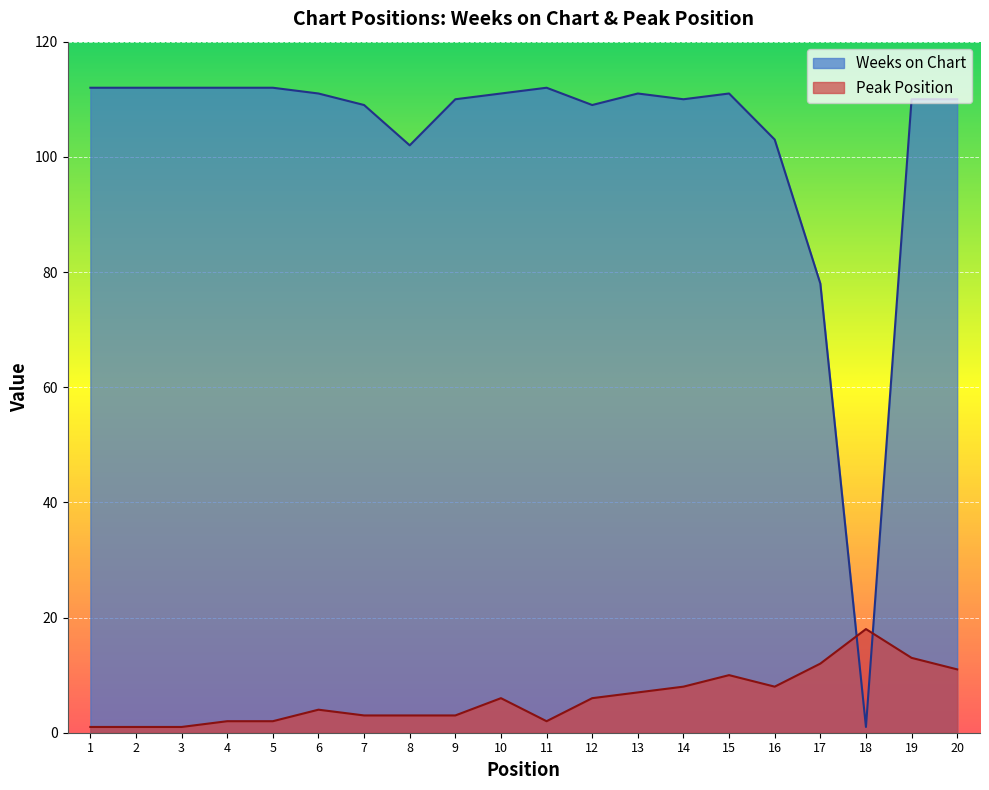

How many distinct data groups are displayed?

2